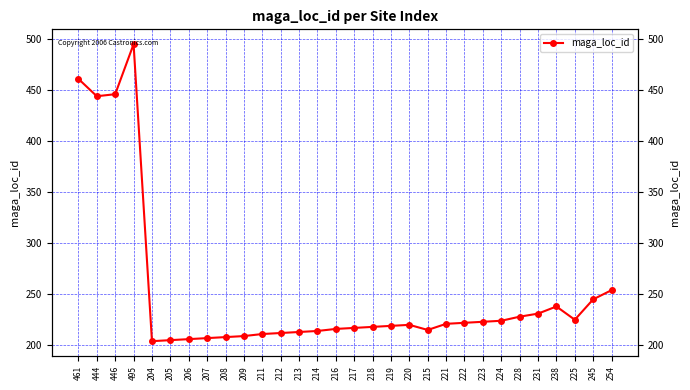

How many lines are shown in the chart?

1